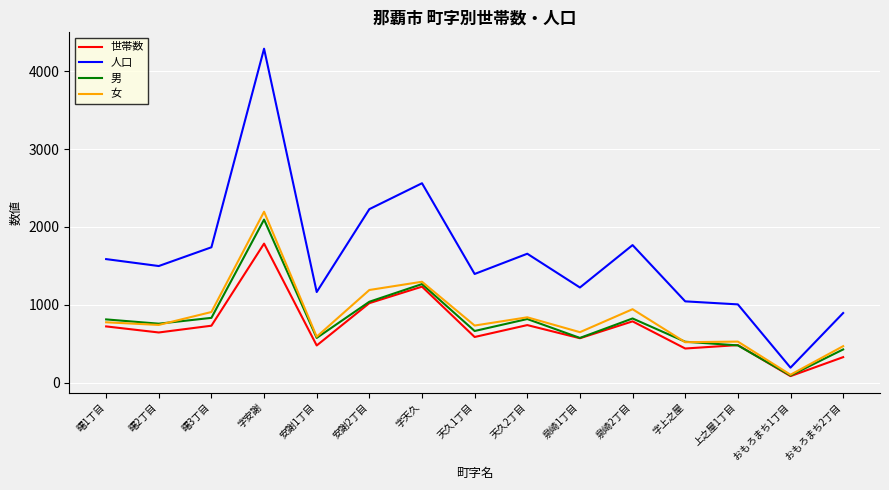

What is the total value across all series at 字安謝?

10368